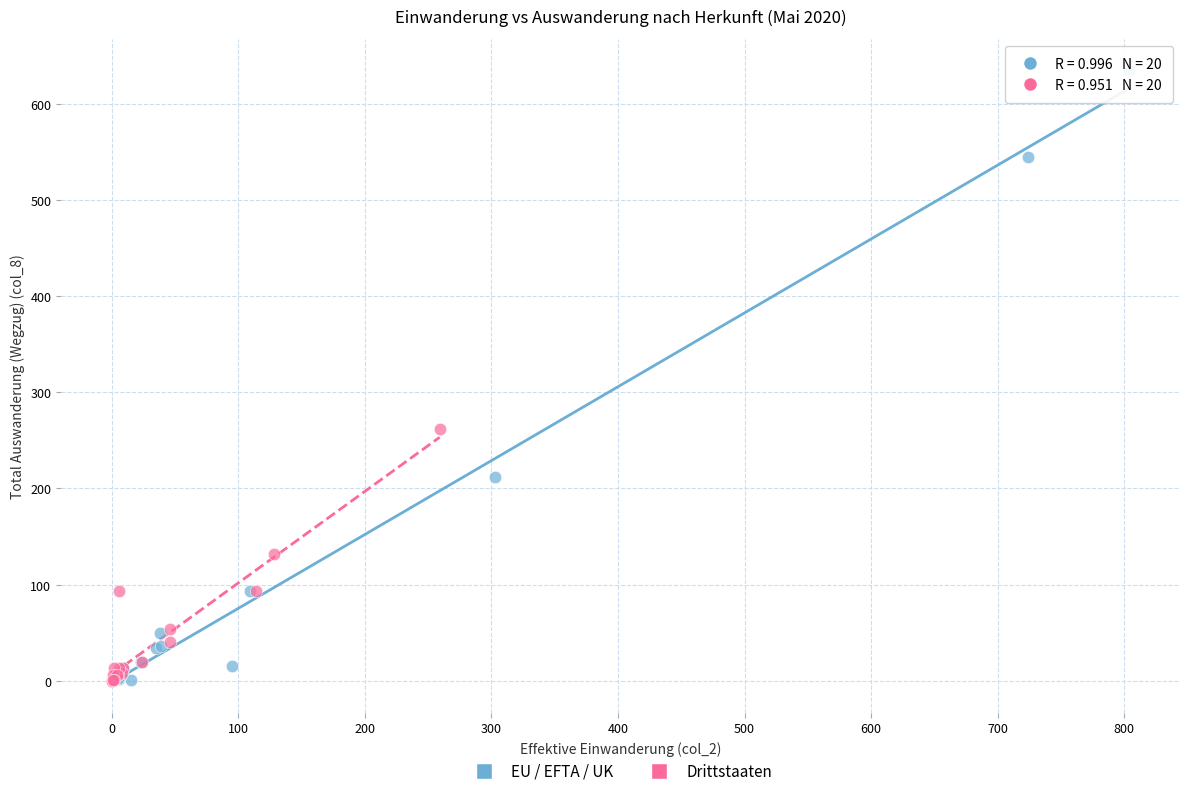

Which series has the largest Y range (max minus min)?

EU / EFTA / UK